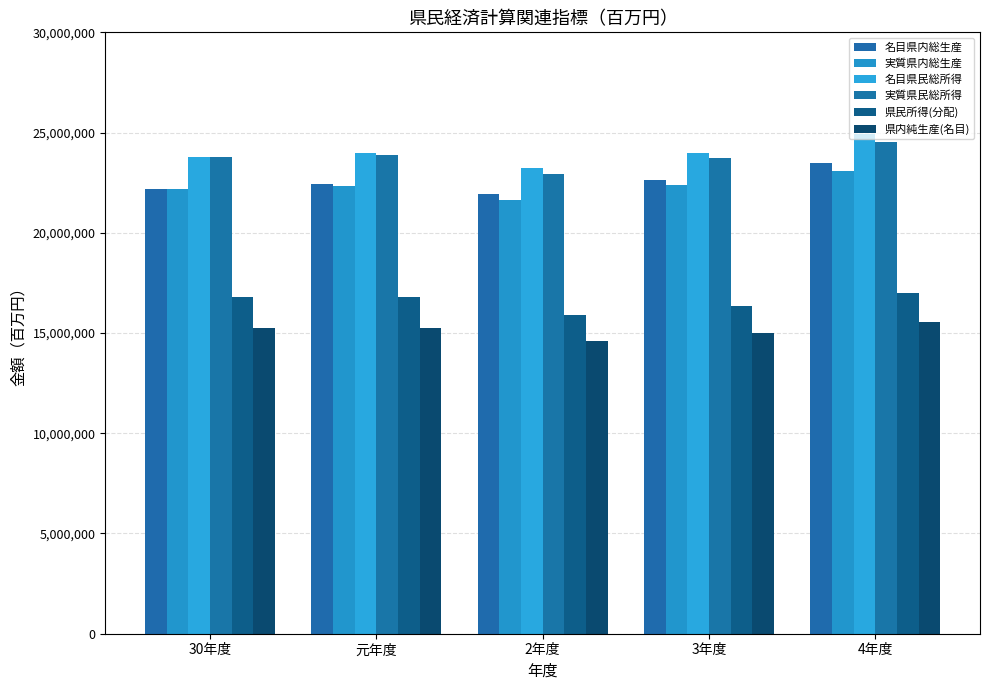

How many bars are there in total?

30